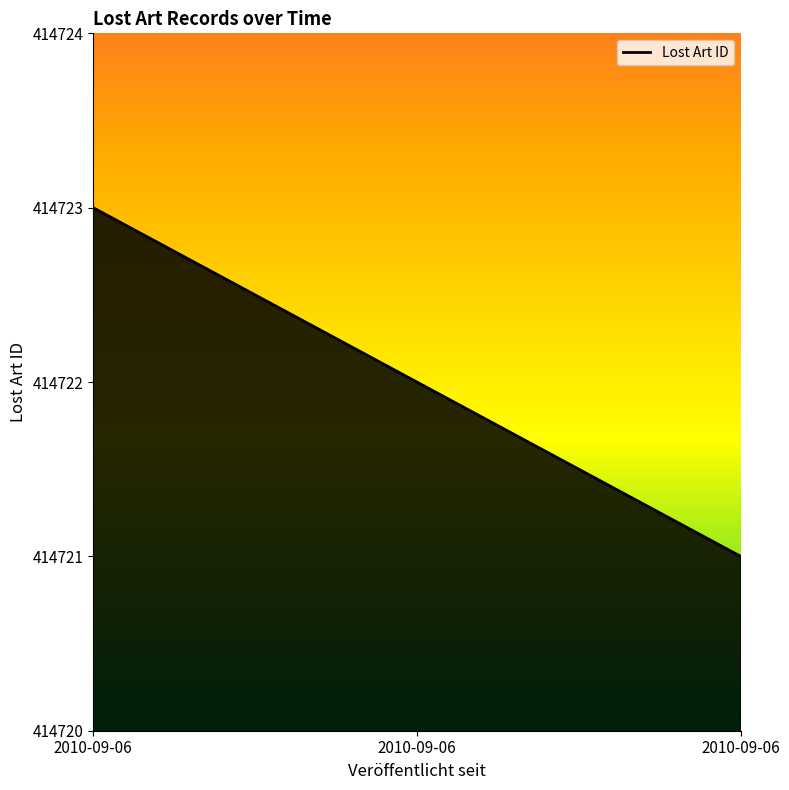

How many values are below 414722?

1